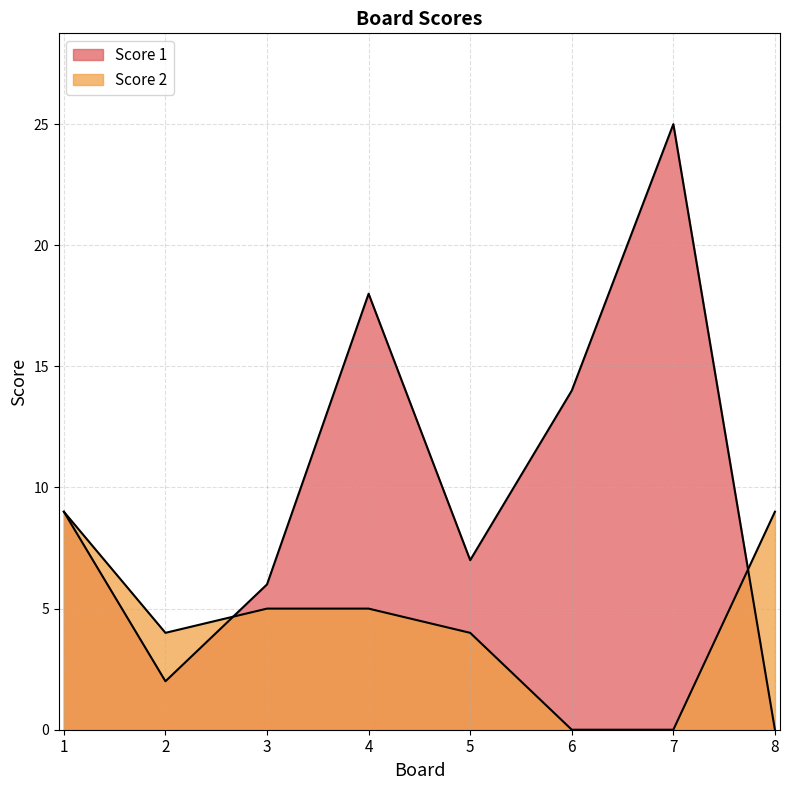

What is the value of the Score 2 point at the 2nd from the left?

4